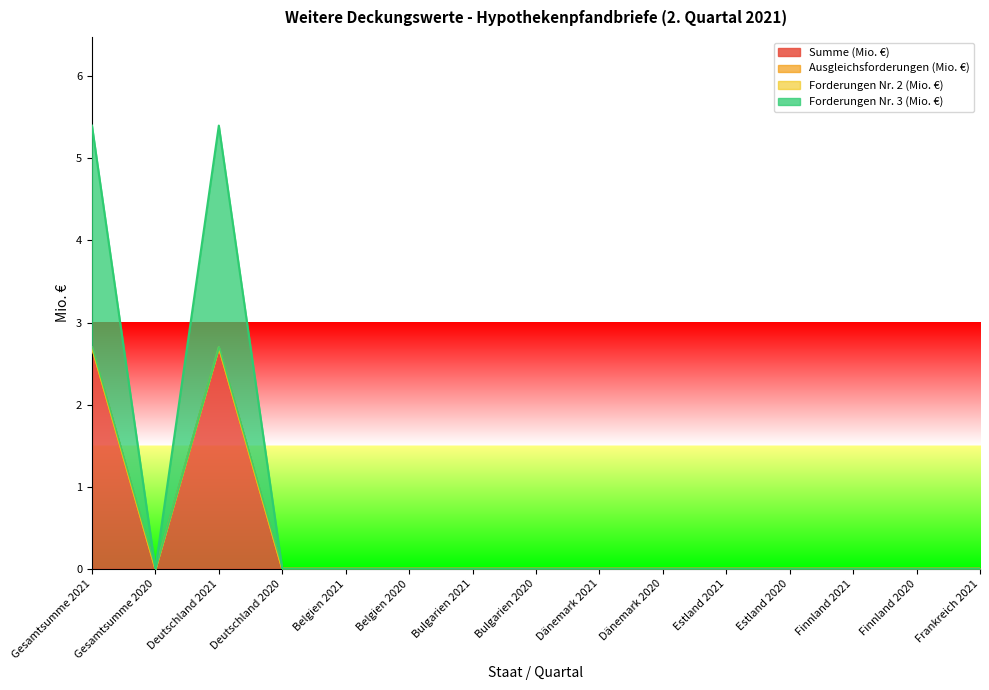

Which has a higher value, Dänemark 2021 or Bulgarien 2020?

Dänemark 2021